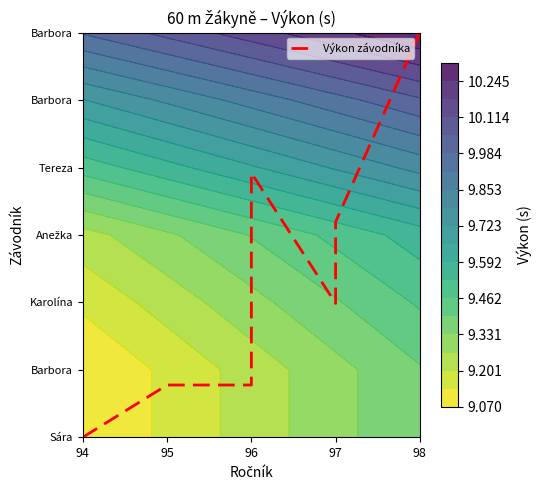

True or false: the data shows 3.1 at 97.

False